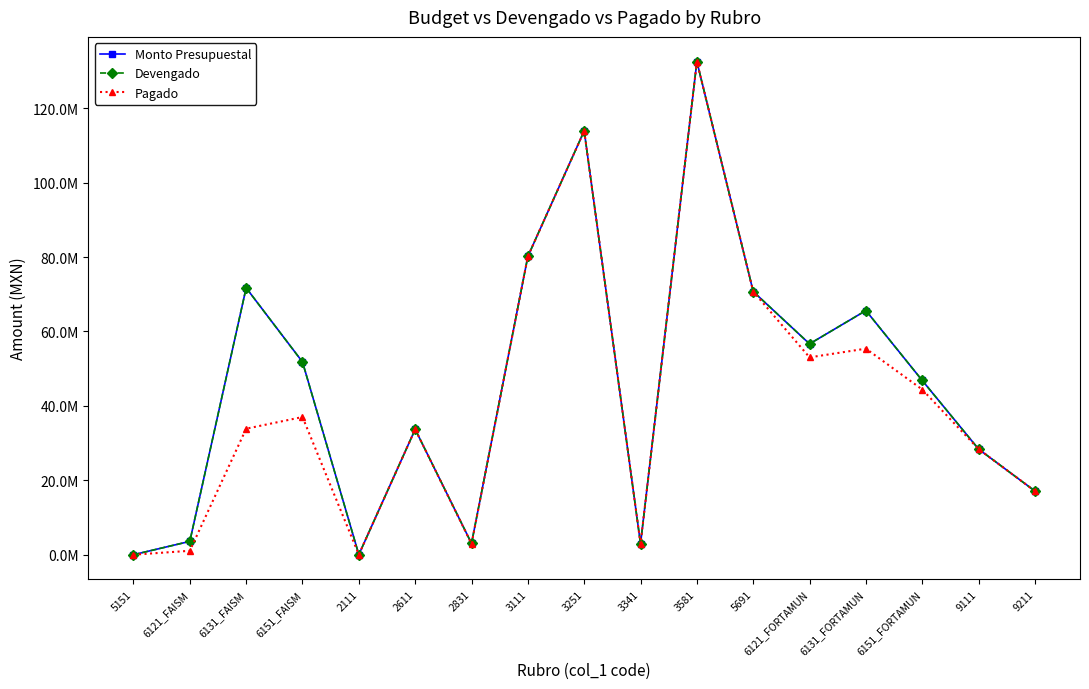

List the series in order of their peak value, lowest first.

Monto Presupuestal, Devengado, Pagado